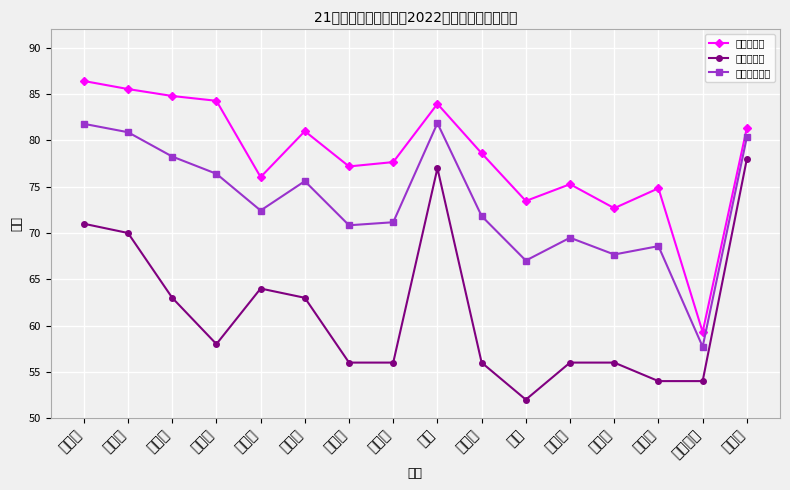

Rank the series at 张雨晴 from lowest to highest value.

发展素质分, 综合测评得分, 学业素质分